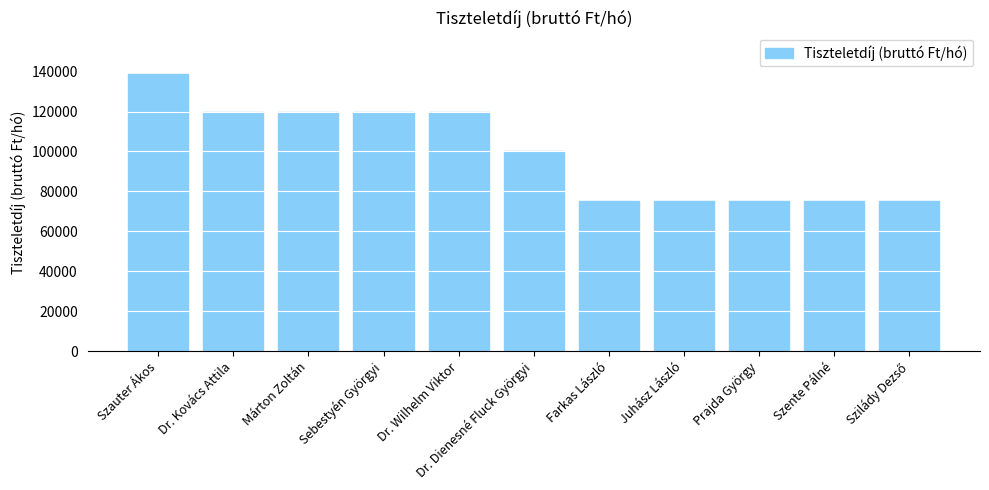

What is the value of the 2nd bar from the left?

119600